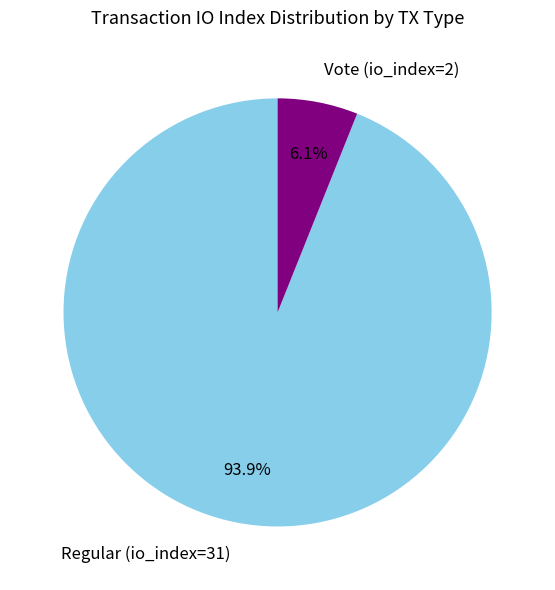

To the nearest percent, what is the average slice percentage?

50%